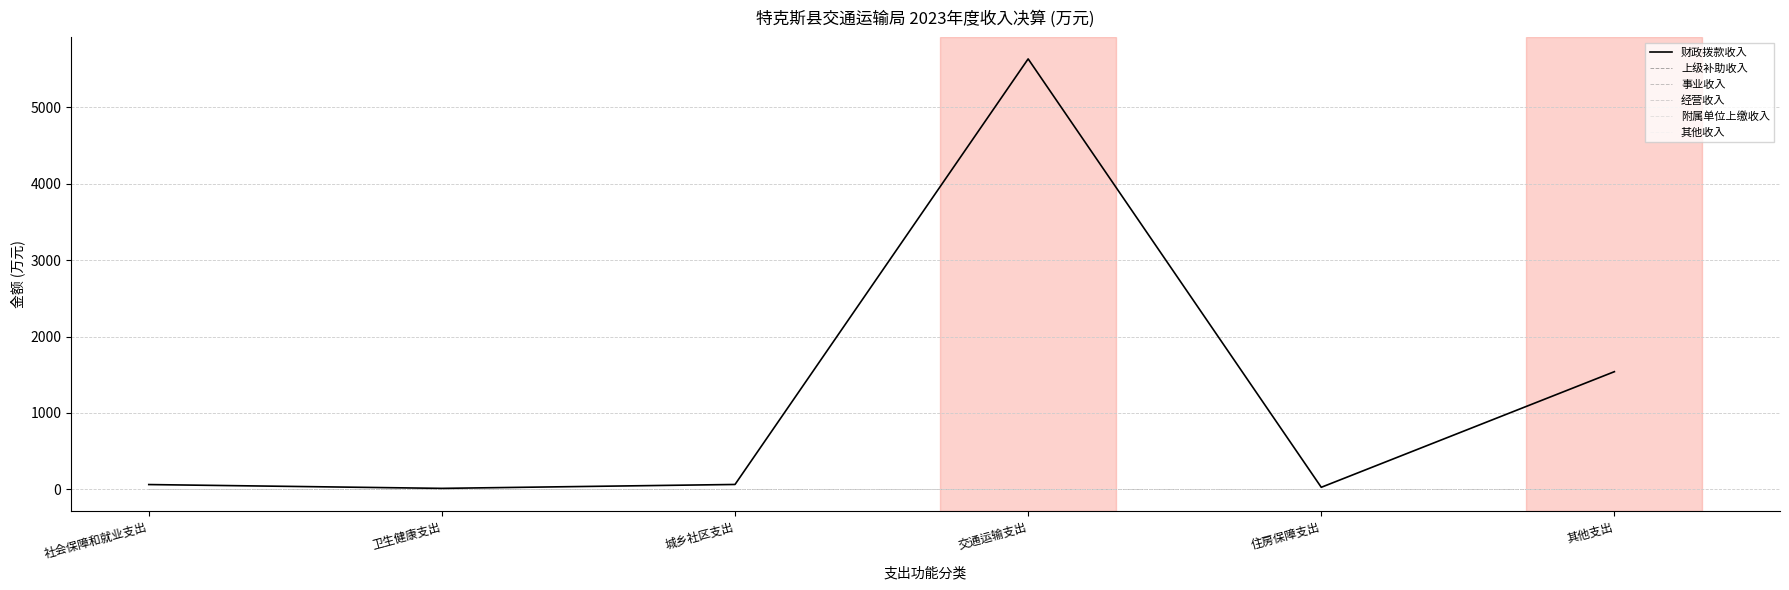

At how many categories does at least one series exceed 2421?

1